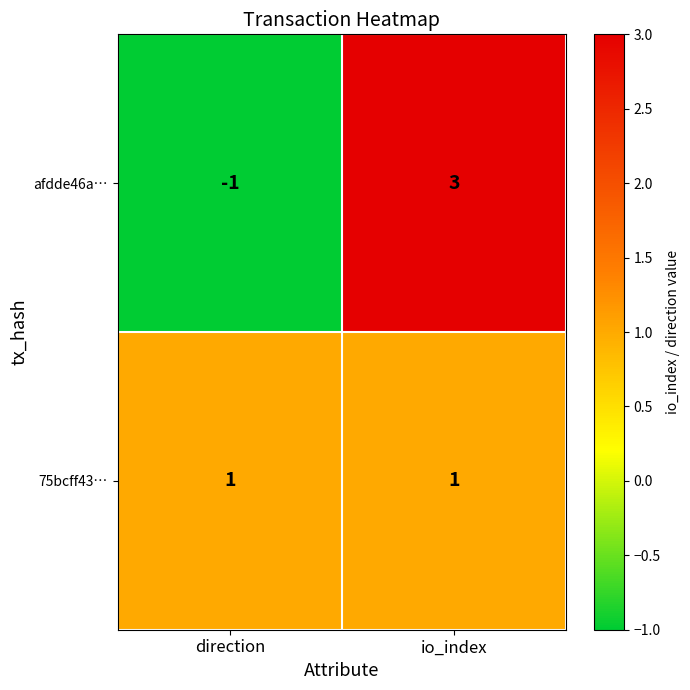

At which label is afdde46a… closest to 1?

direction